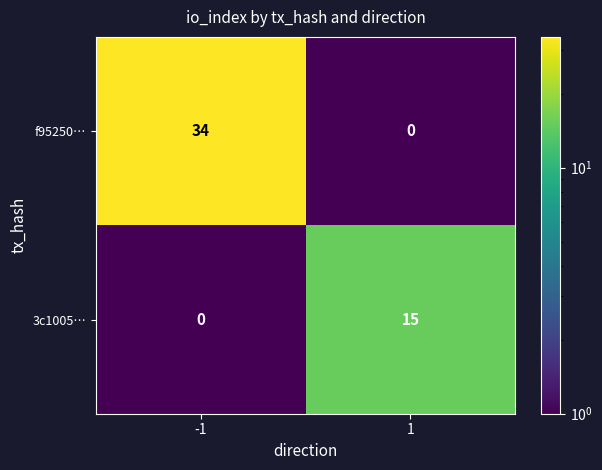

What is the total value across all series at -1?

34